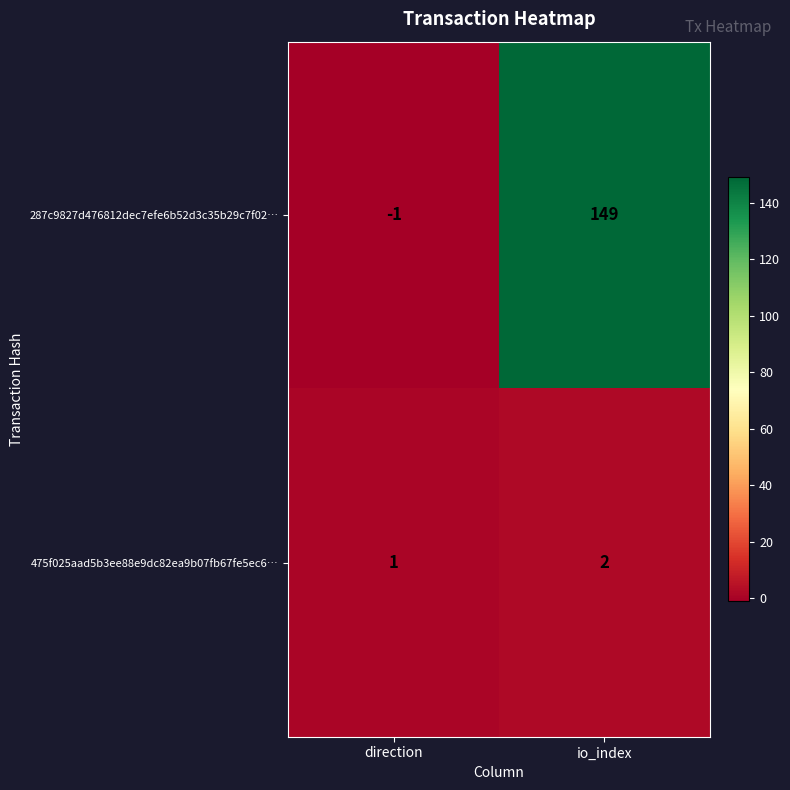

At which label is 475f025aad5b3ee88e9dc82ea9b07fb67fe5ec6… closest to 1?

direction